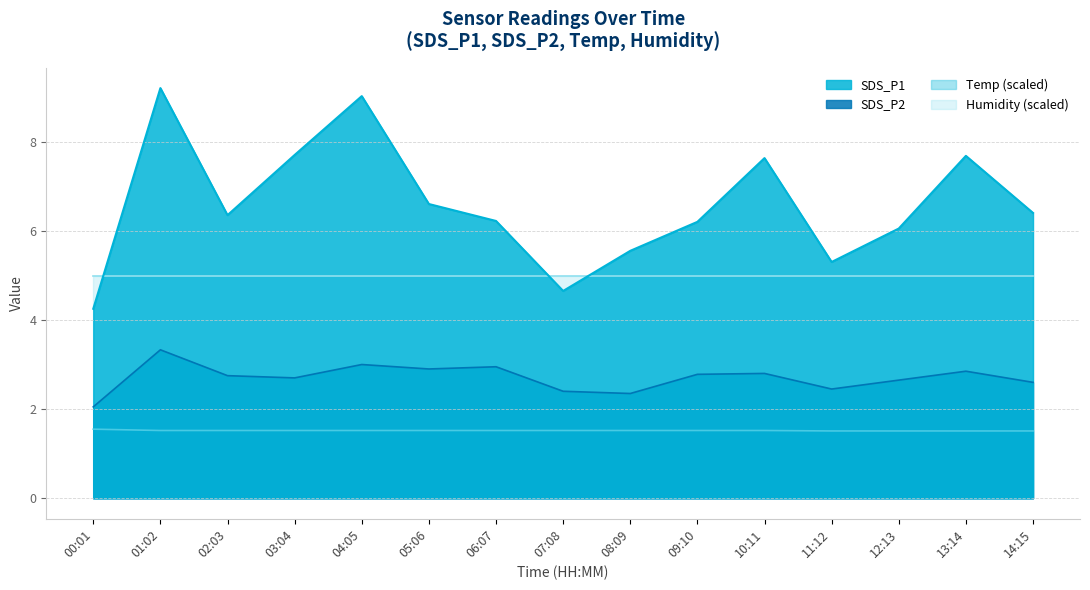

At which category does the chart reach its minimum across all series?

11:12